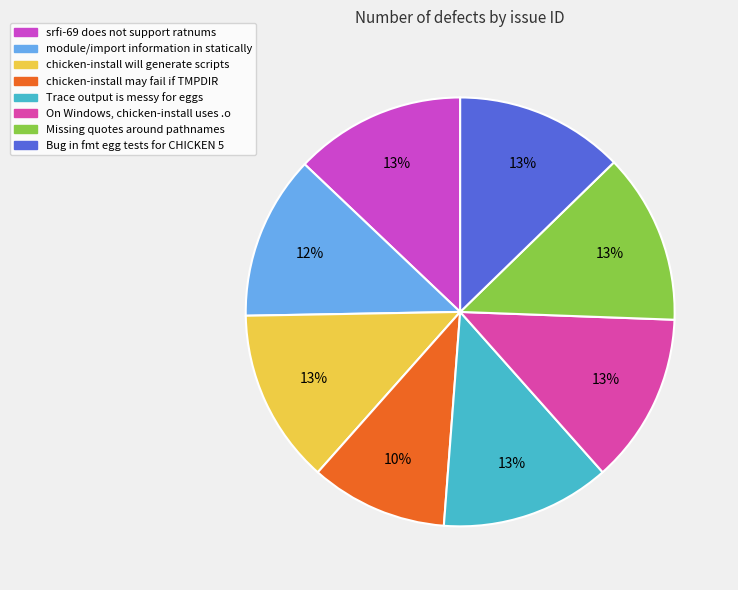

Count the number of slices in the pie.

8